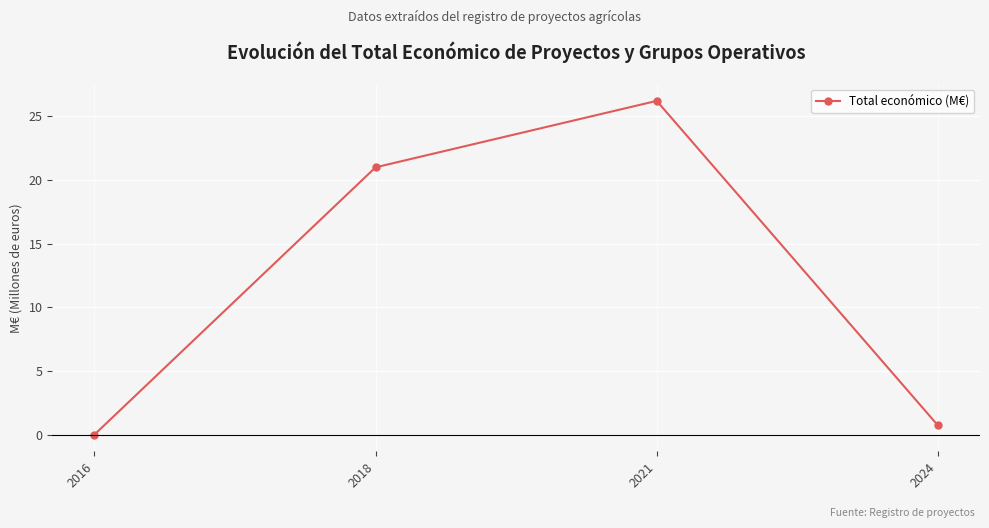

What is the value of the 4th point from the left?

0.7